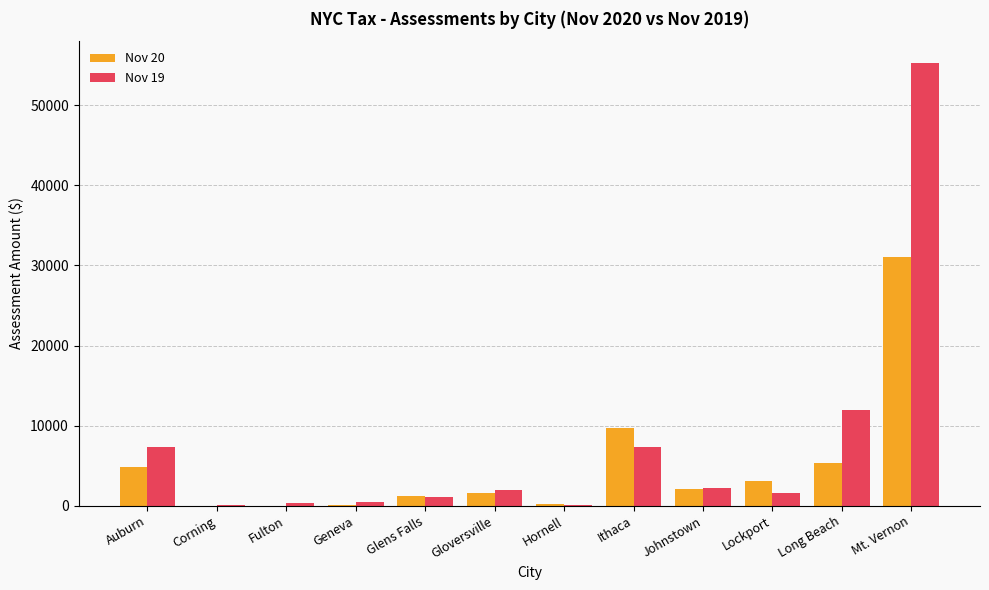

At which category does the chart reach its peak across all series?

Mt. Vernon